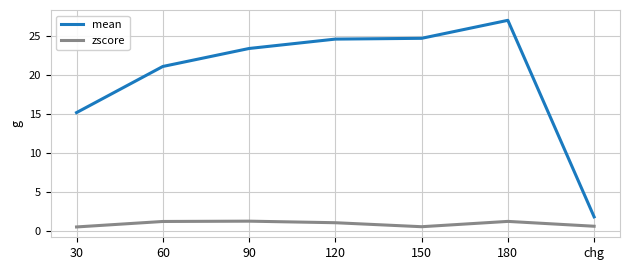

How many lines are shown in the chart?

2